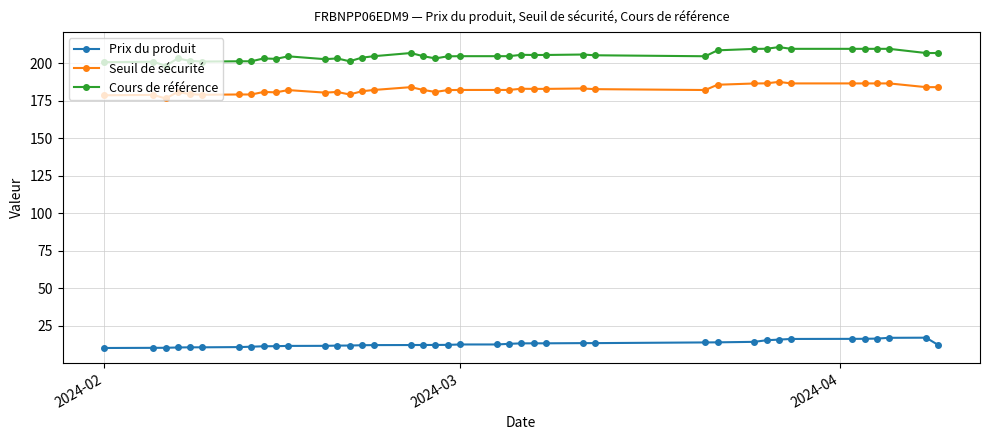

True or false: Seuil de sécurité has more than 0 points higher than both neighbors.

True